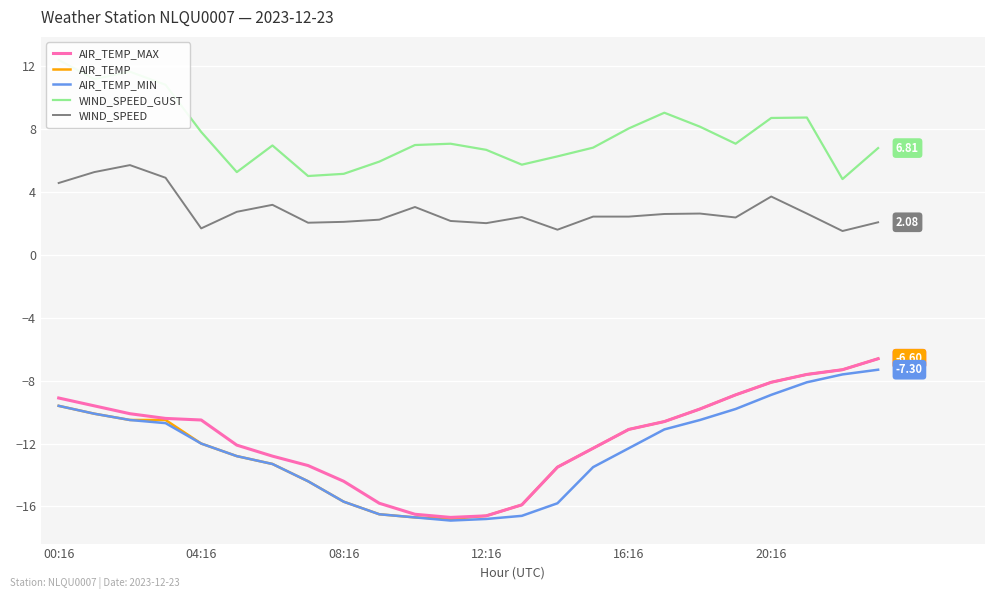

True or false: AIR_TEMP_MIN has a value of -9.8 at 19.

True